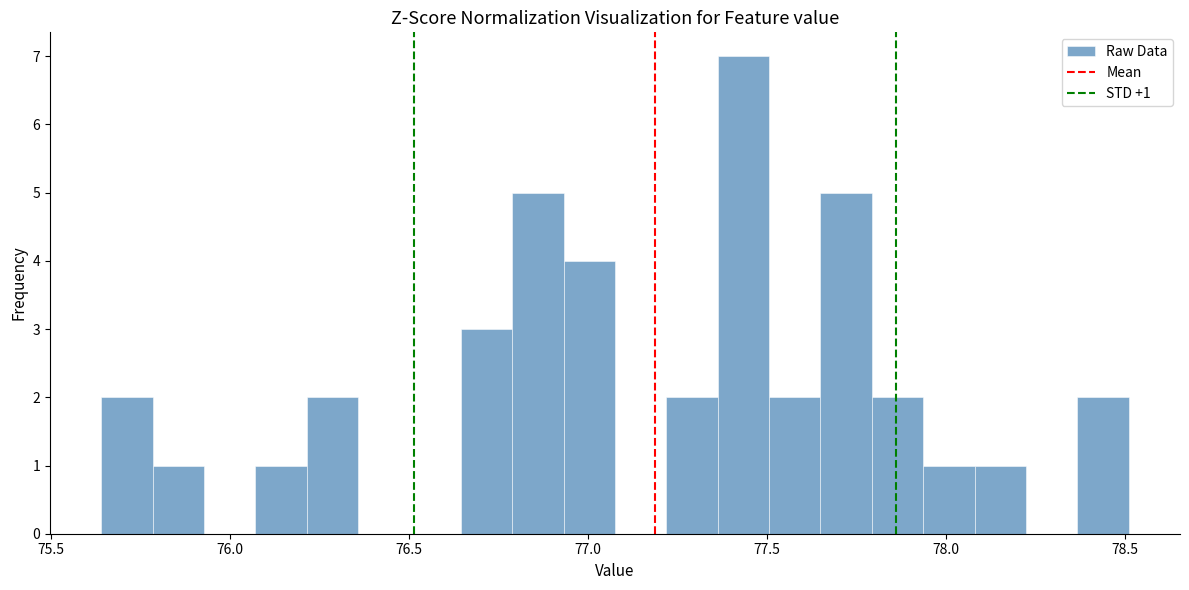

Read against the x-axis, roughly where is the centre of the tallest bar?

77.45